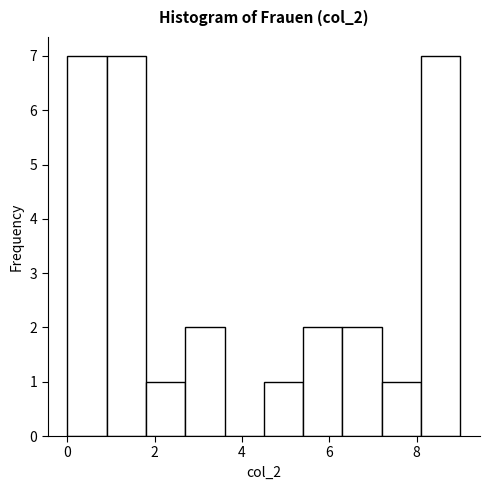

How tall is the bar that spans 2.7 to 3.6 on the x-axis? Neither the bar edges nor the heights are printed on the chart, so give them approximately, as read against the axes.

2